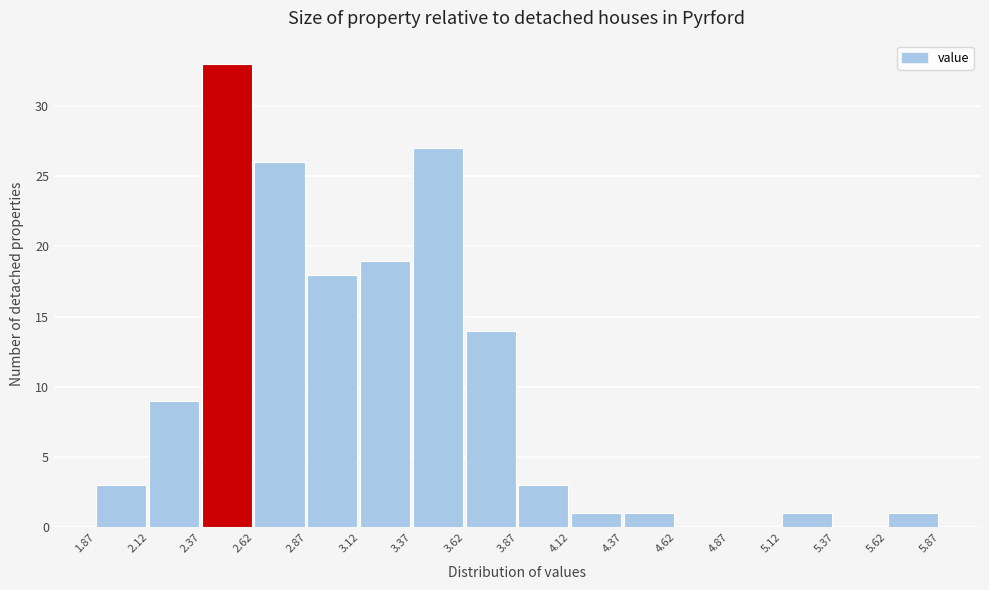

What is the height of the bar covering 2.87 to 3.12 on the x-axis? The values are not printed on the chart, so give them approximately, as read against the axis.

18